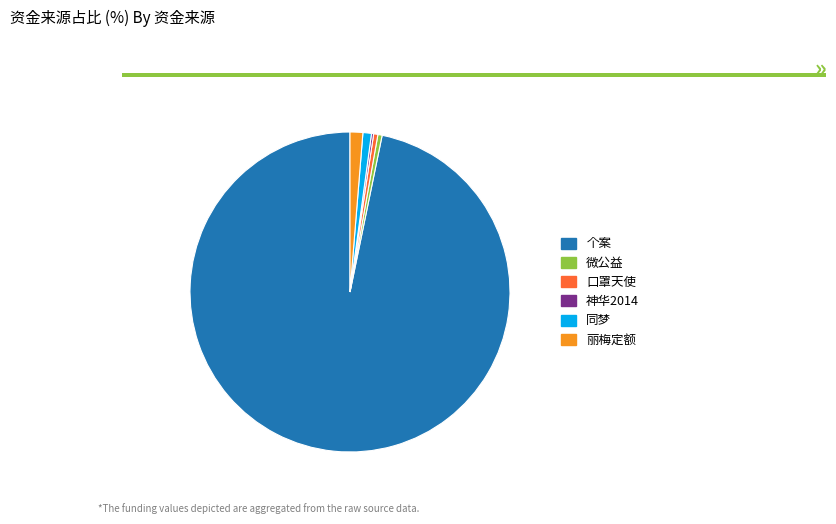

Is it true that 同梦 is 6% of the pie?

False